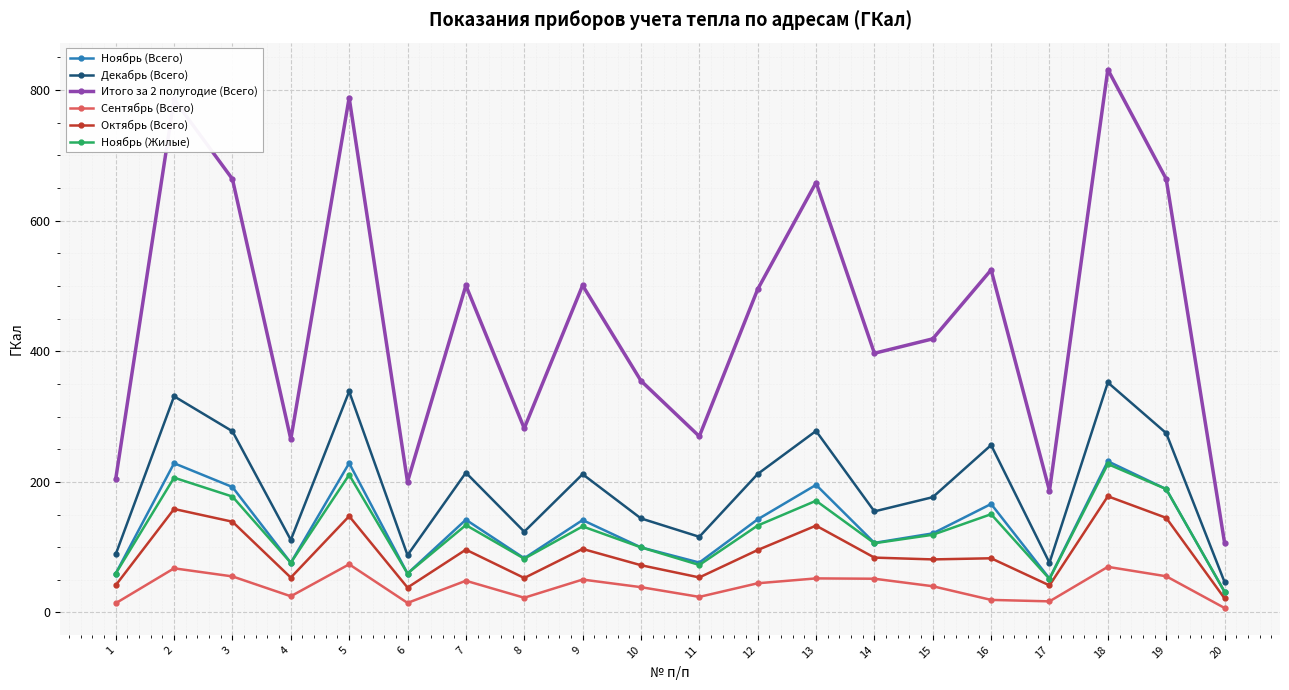

Which series changed the most between 8 and 15?

Итого за 2 полугодие (Всего)